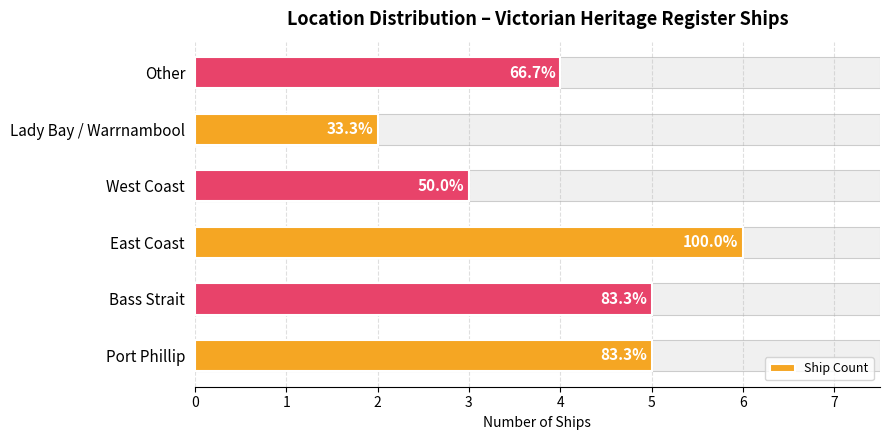

How many data points are above 5?

1